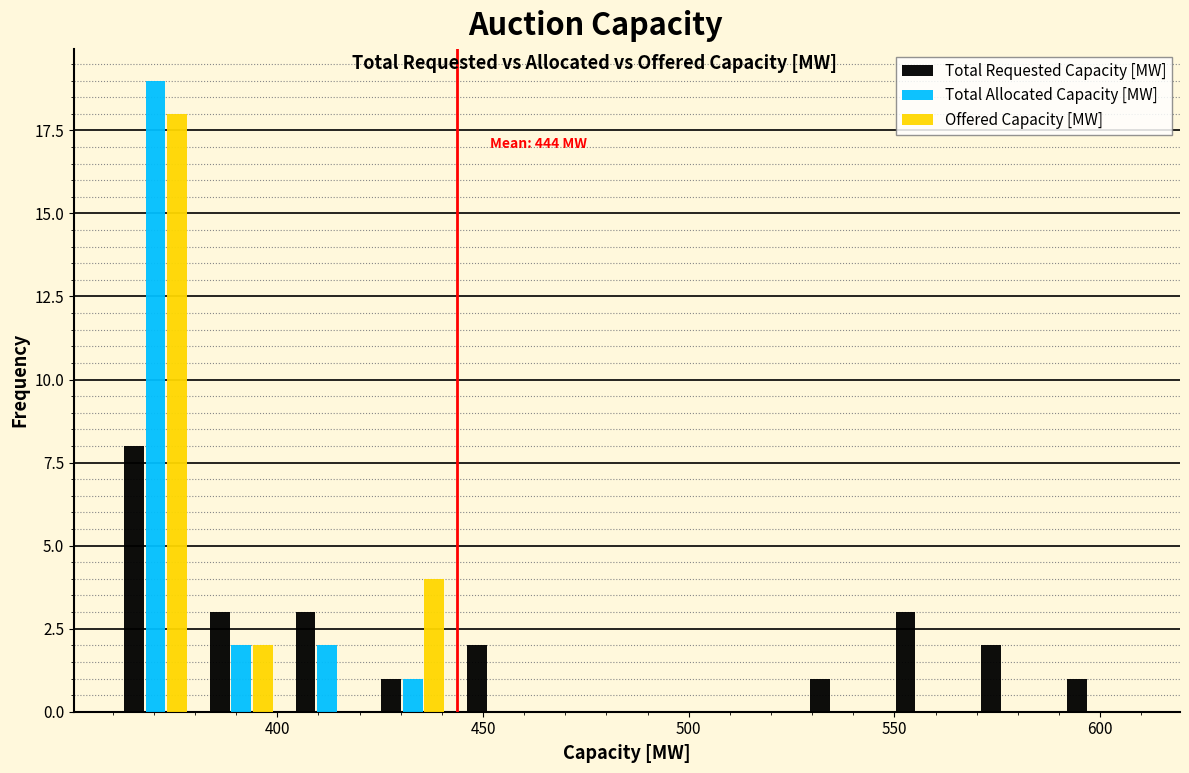

In the Total Allocated Capacity [MW] series, which range on the x-axis has the tallest bar?

360 to 380